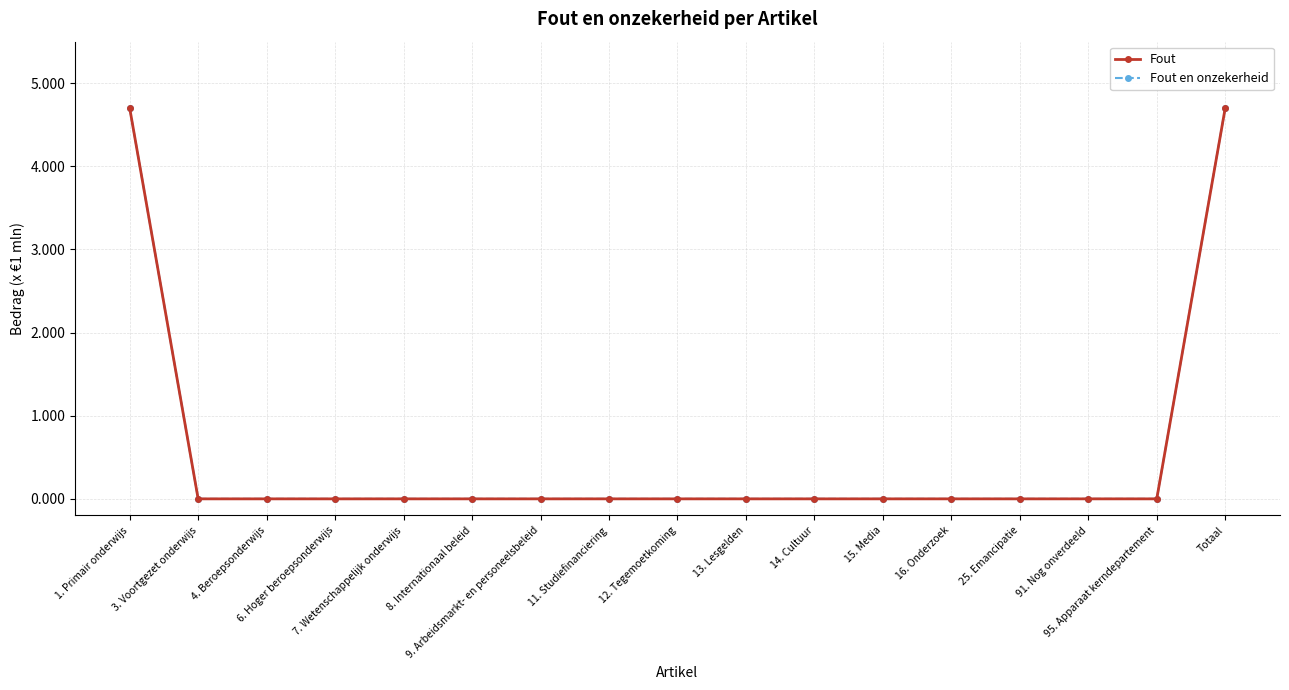

Is it true that Fout en onzekerheid equals -2.0 at 91. Nog onverdeeld?

False